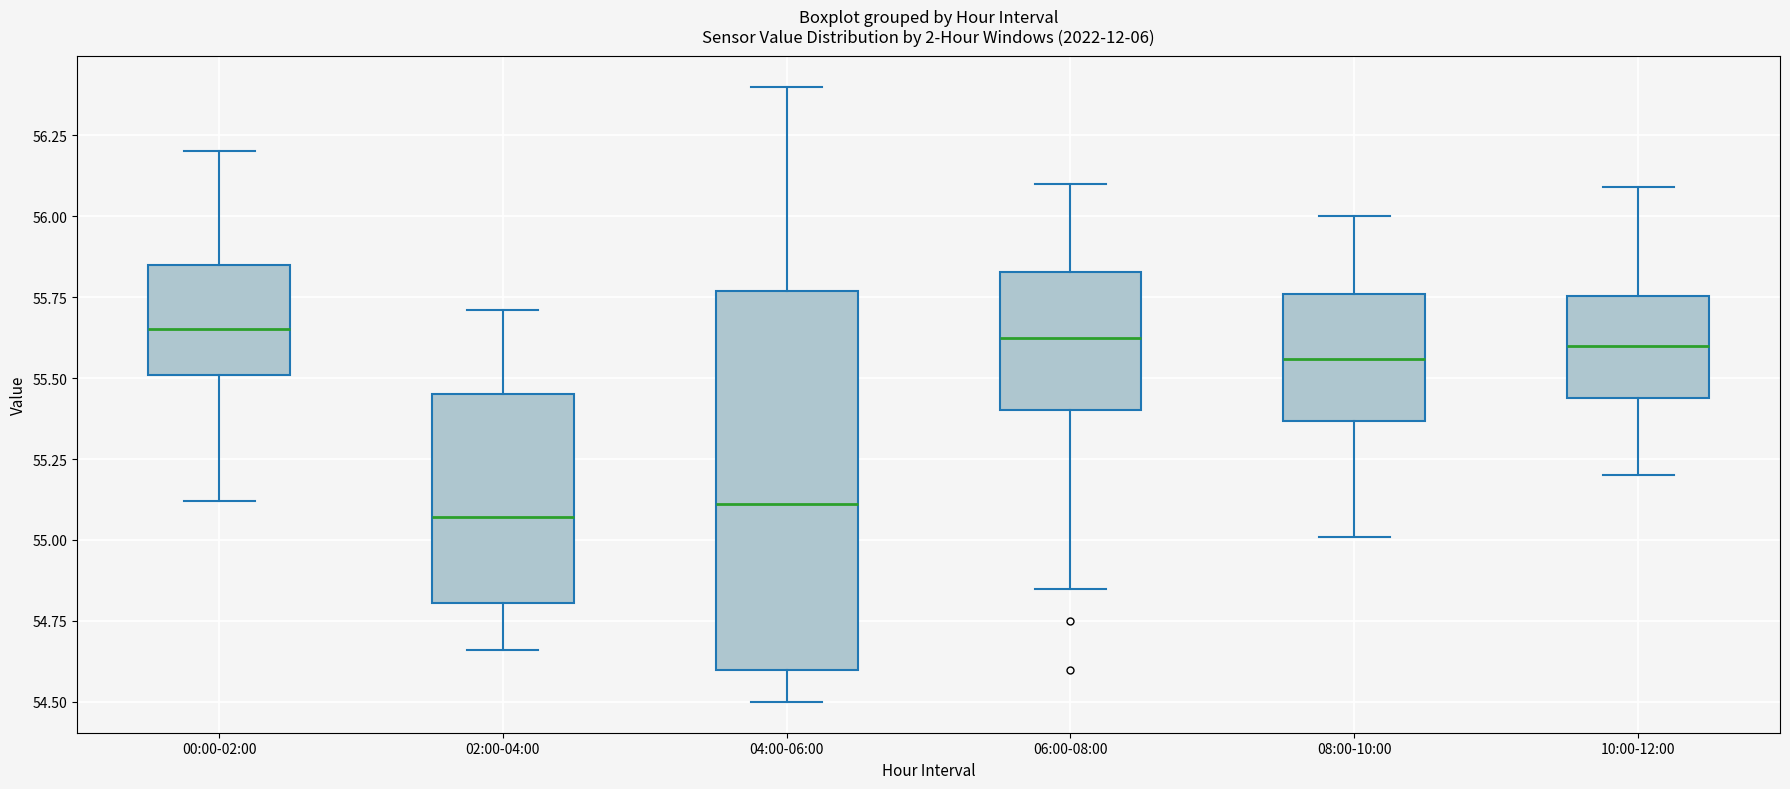

Reading left to right, transcribe this box plot: for each box, give where its median line is, the range the box spans, and where its two whiskers end, as read against the y-axis. The values are not printed on the chart, so give them approximately, as read against the axis.

00:00-02:00: median 55.65, box 55.50 to 55.85, whiskers 55.10 to 56.20
02:00-04:00: median 55.05, box 54.80 to 55.45, whiskers 54.65 to 55.70
04:00-06:00: median 55.10, box 54.60 to 55.75, whiskers 54.50 to 56.40
06:00-08:00: median 55.65, box 55.40 to 55.85, whiskers 54.85 to 56.10
08:00-10:00: median 55.55, box 55.35 to 55.75, whiskers 55.00 to 56.00
10:00-12:00: median 55.60, box 55.45 to 55.75, whiskers 55.20 to 56.10